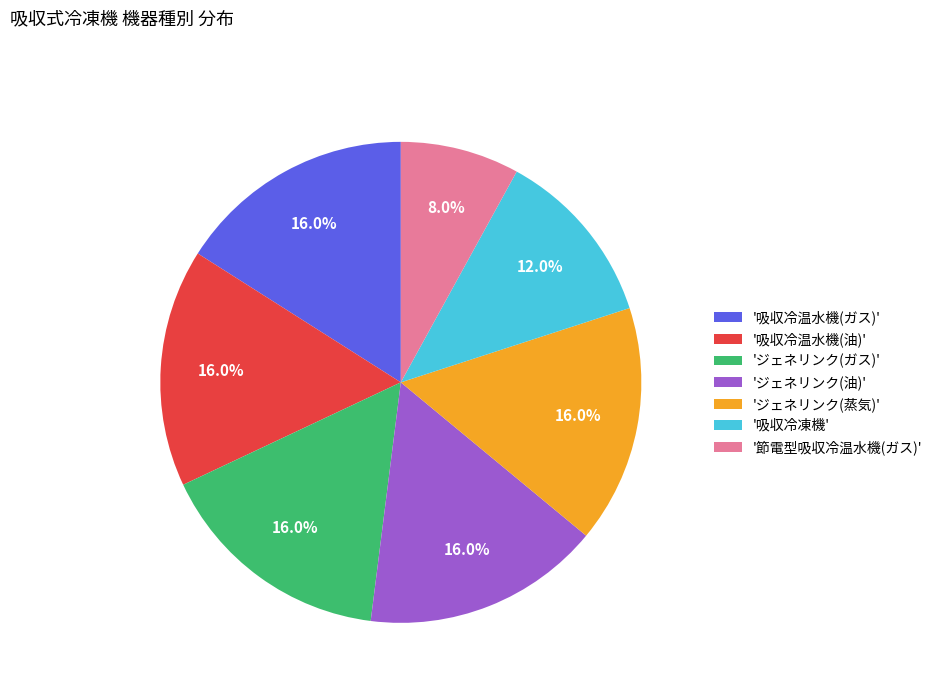

Which slice is the smallest?

'節電型吸収冷温水機(ガス)'